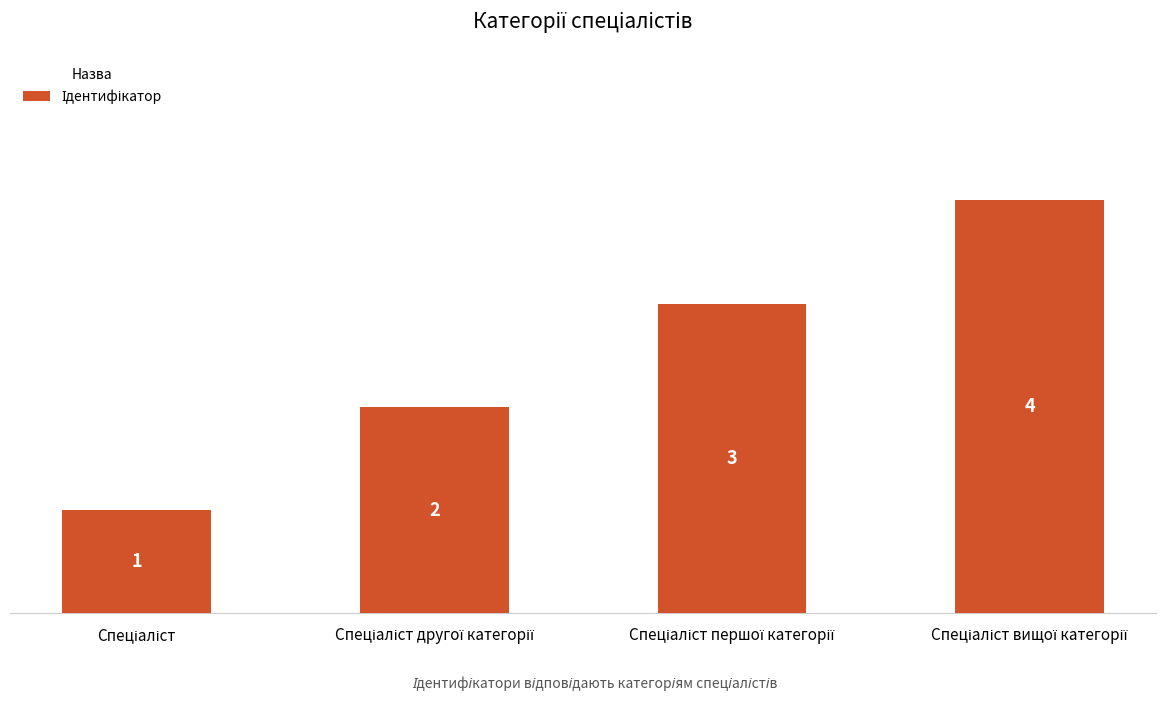

What is the value of the 3rd bar from the left?

3